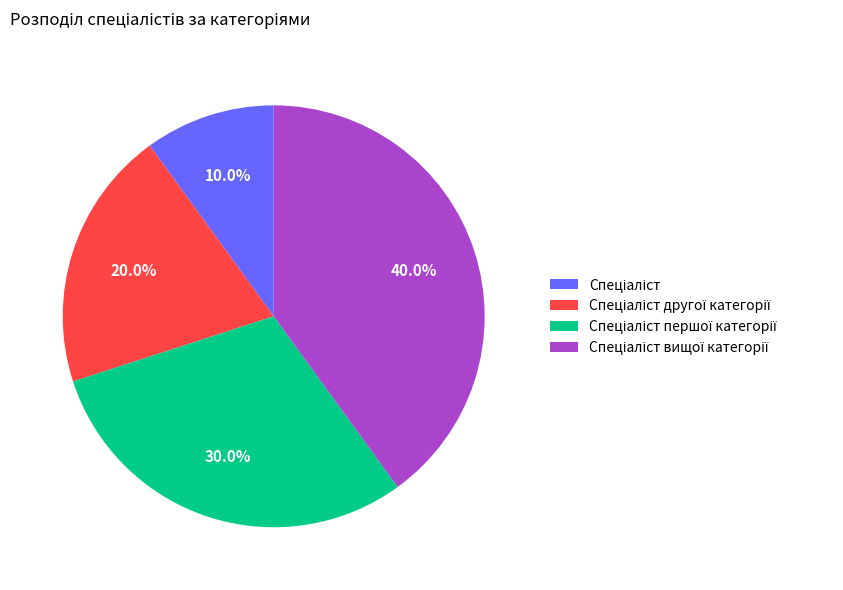

Does any single category account for the majority?

No